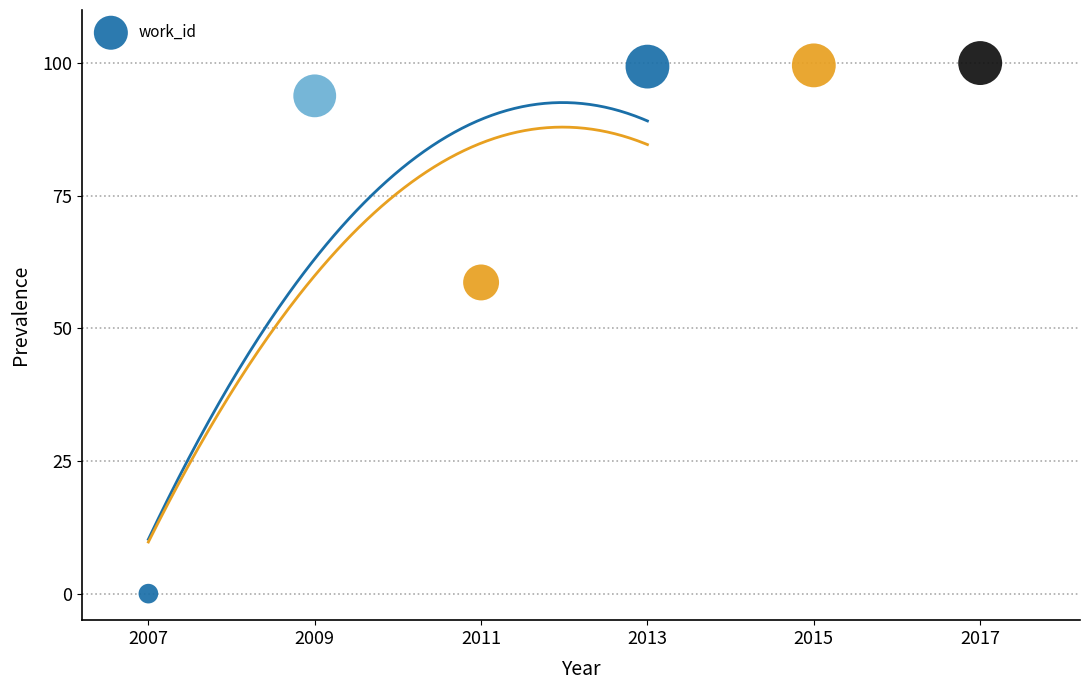

What is the average X value?

2012.0